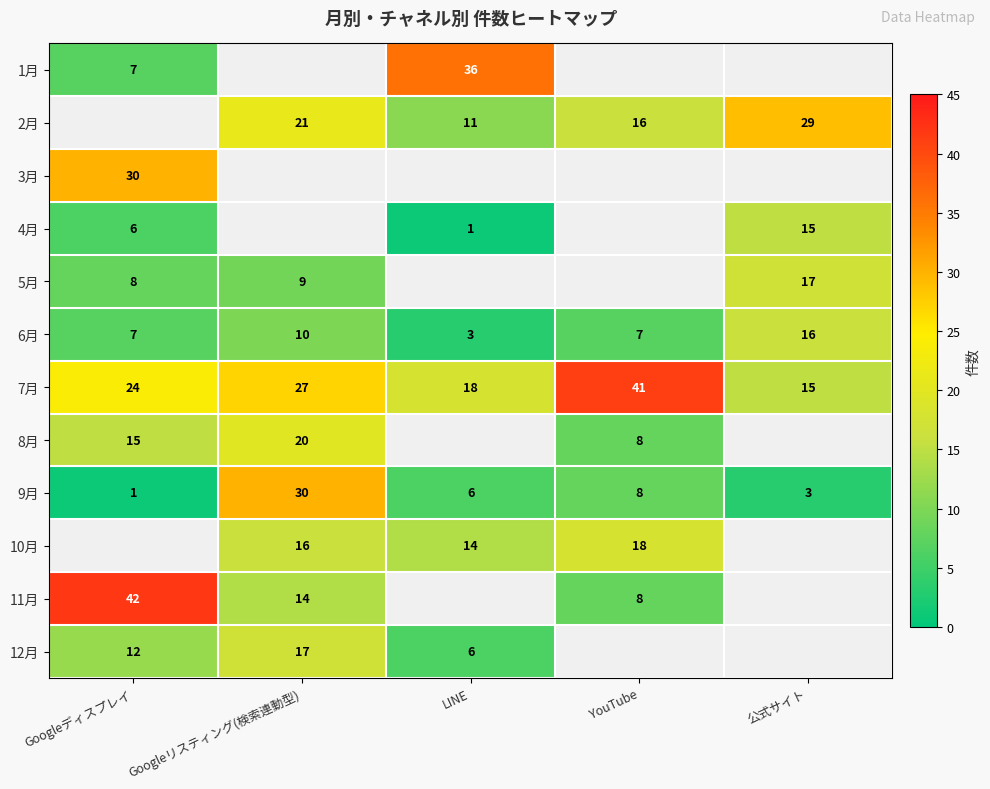

What is the average value of the 7月 series?

25